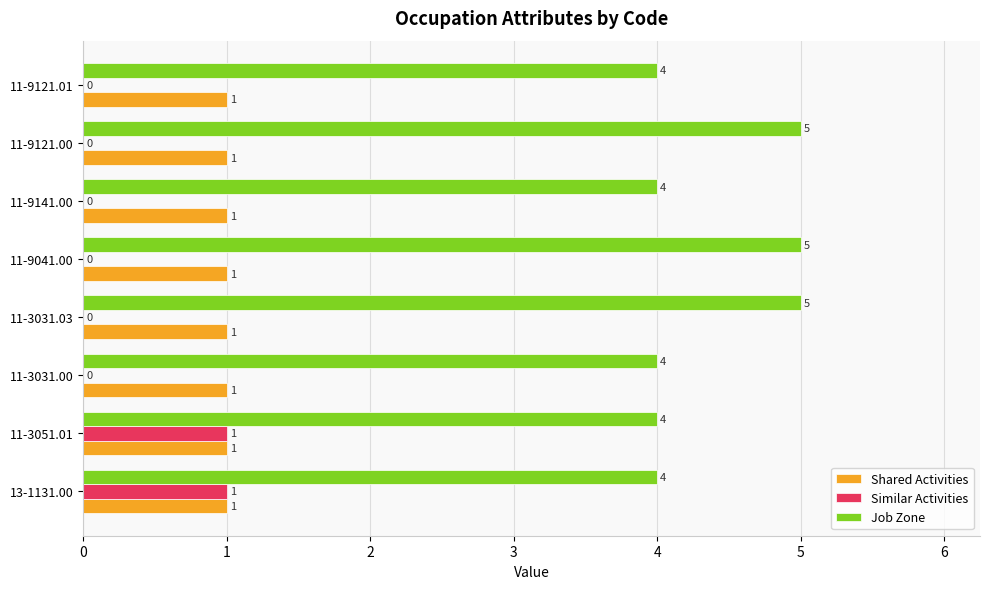

What is the sum of all Job Zone values?

35